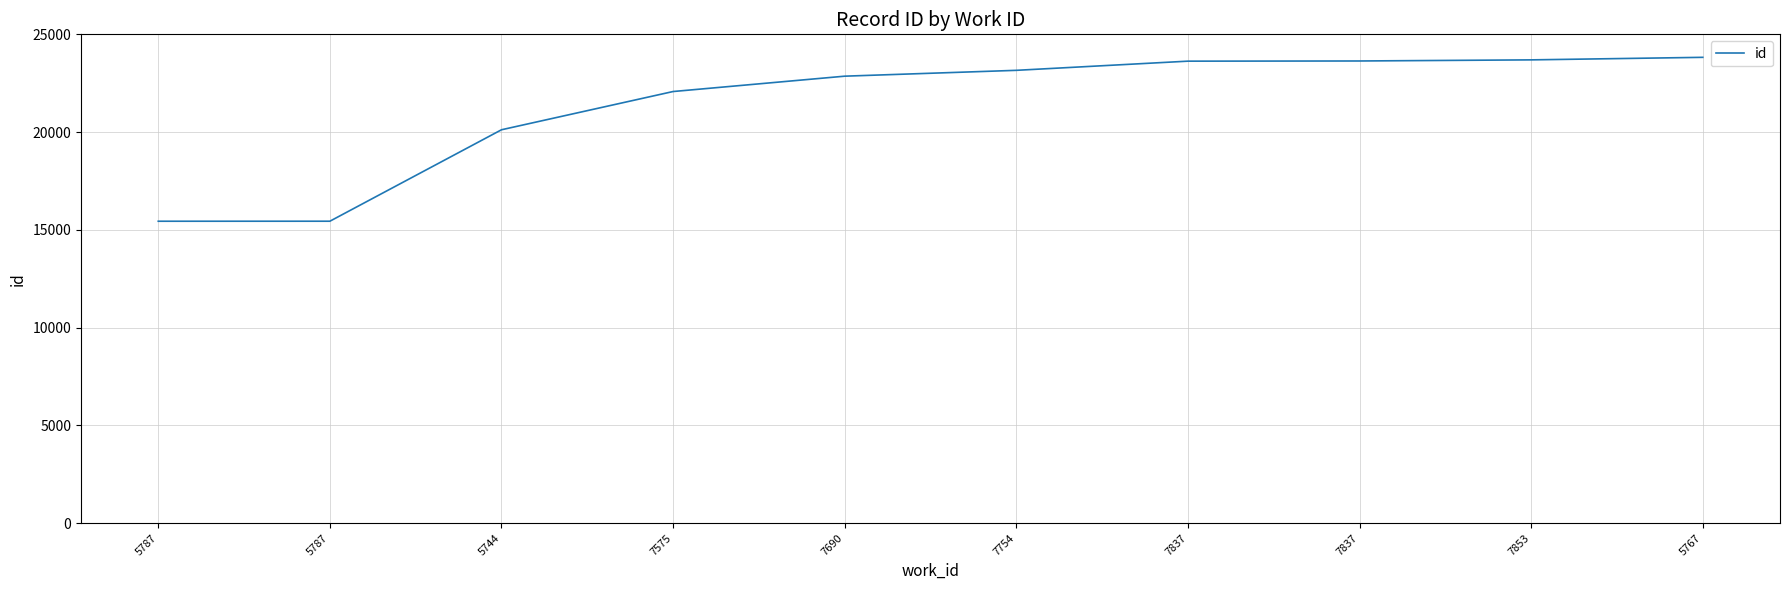

Does the chart have visible grid lines?

Yes